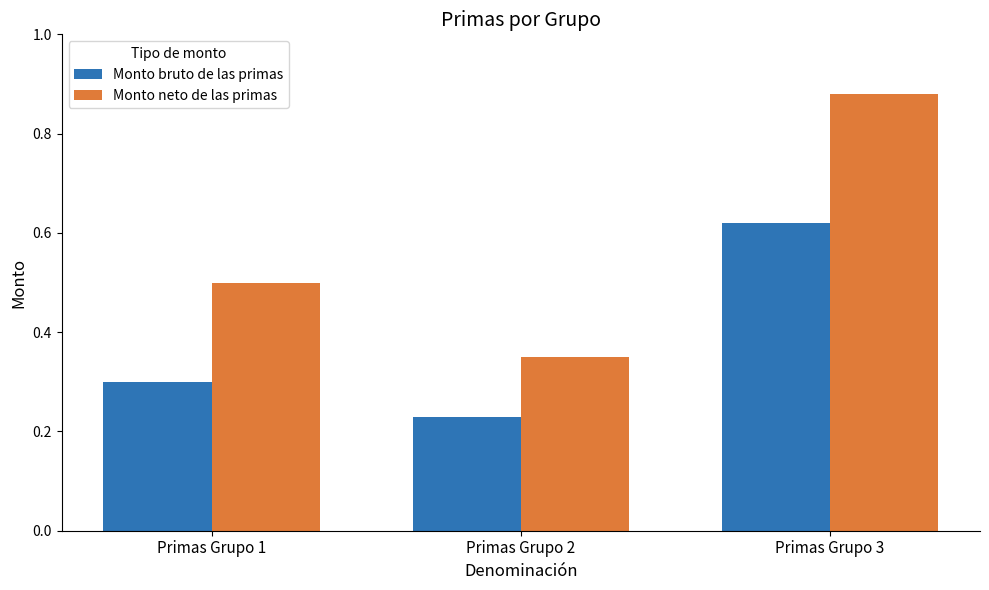

At which label does Monto neto de las primas reach its peak?

Primas Grupo 3